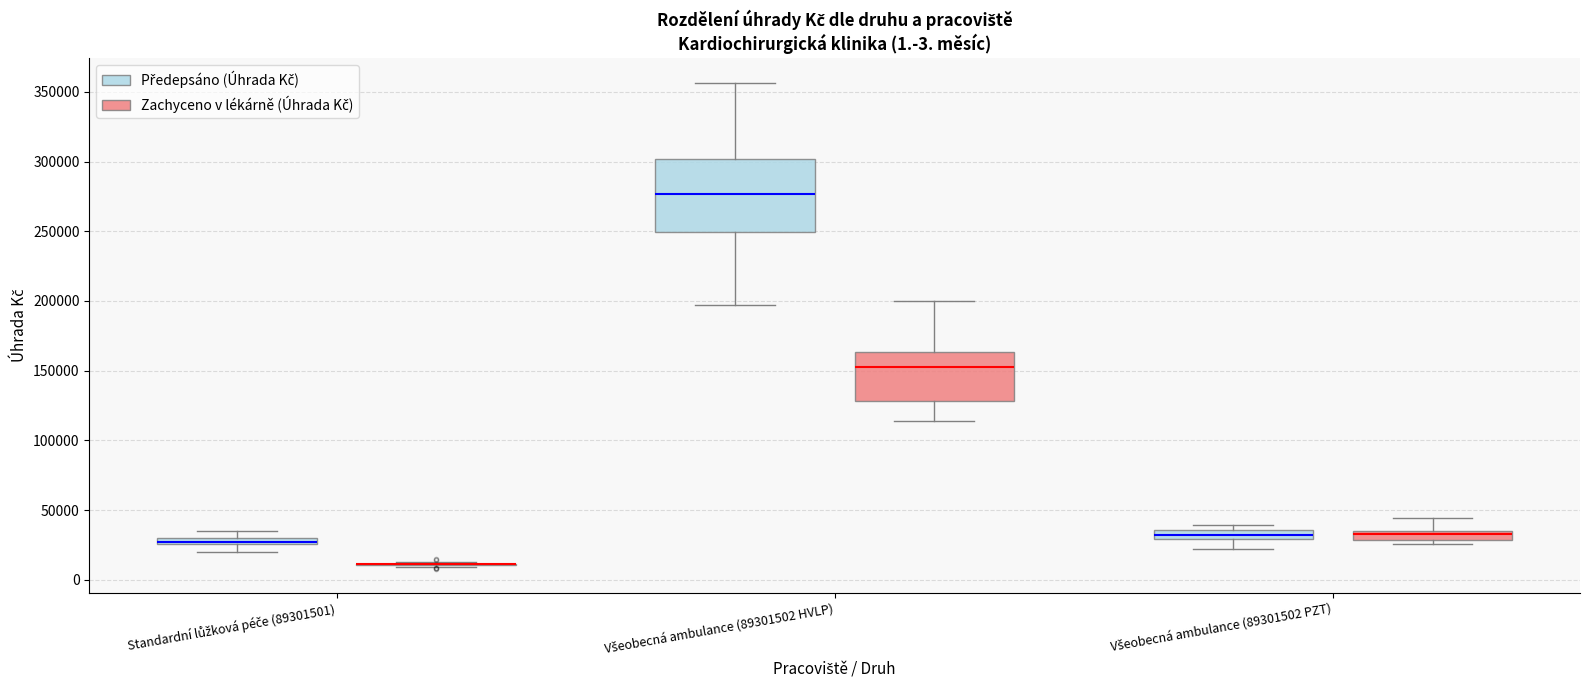

Which box is the tallest, from its lower edge to its upper edge?

Všeobecná ambulance (89301502 HVLP) (Předepsáno (Úhrada Kč))